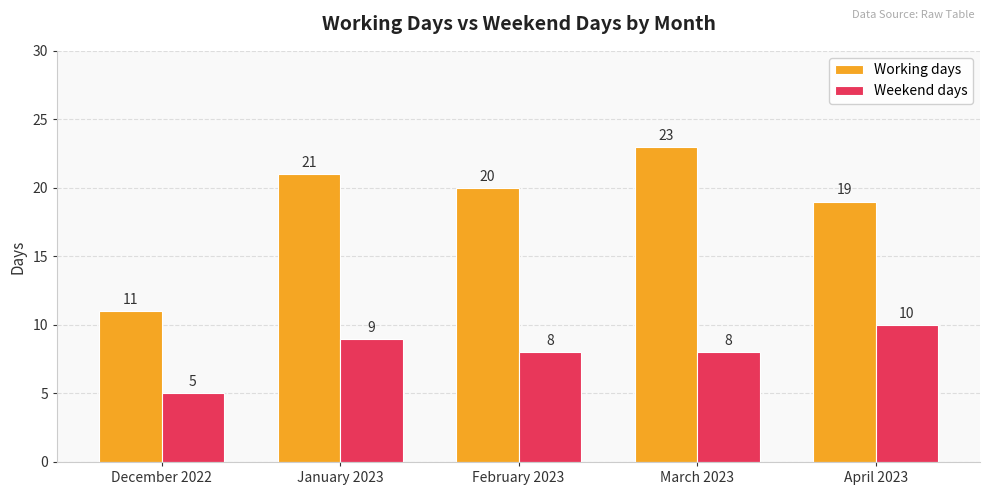

What is the average value of the Working days series?

19